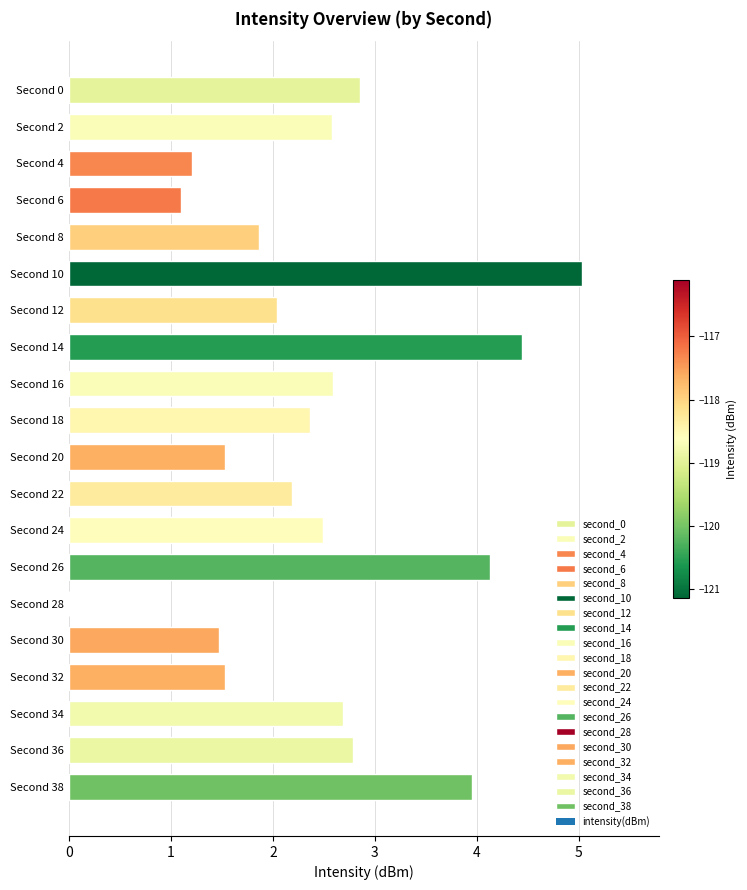

The chart shows a value of 1.1 at Second 6. True or false?

True